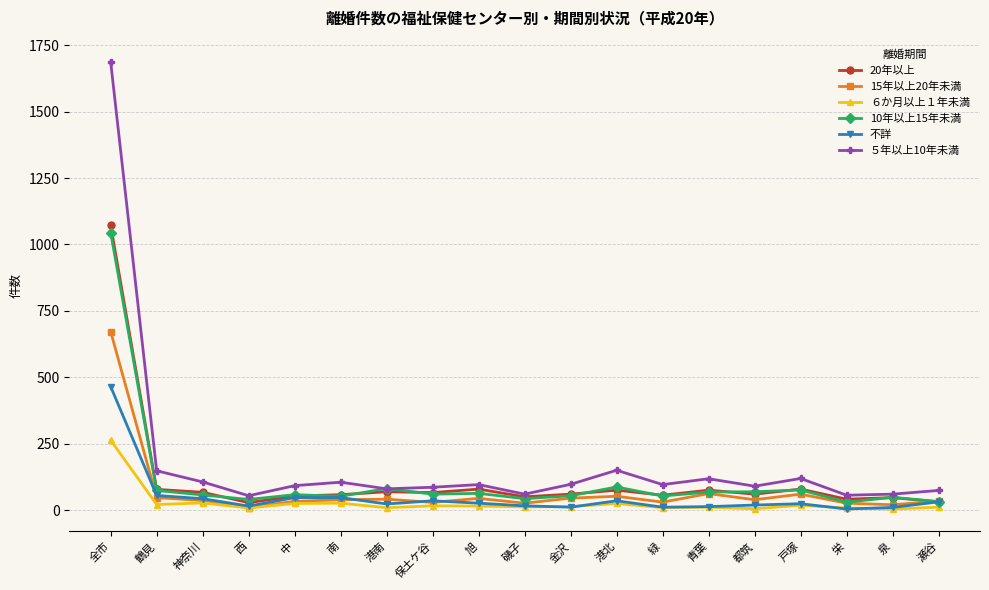

Which series changed the most between 都筑 and 泉?

５年以上10年未満